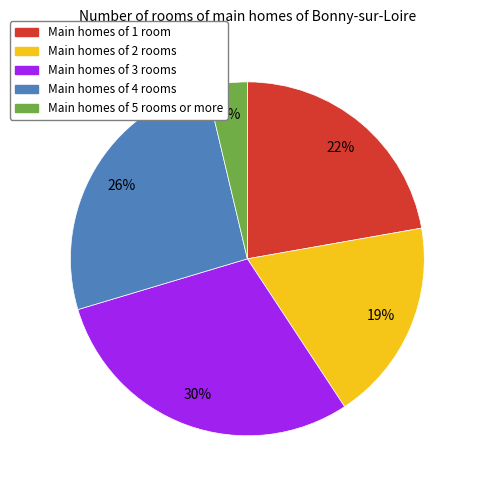

Does any single category account for the majority?

No